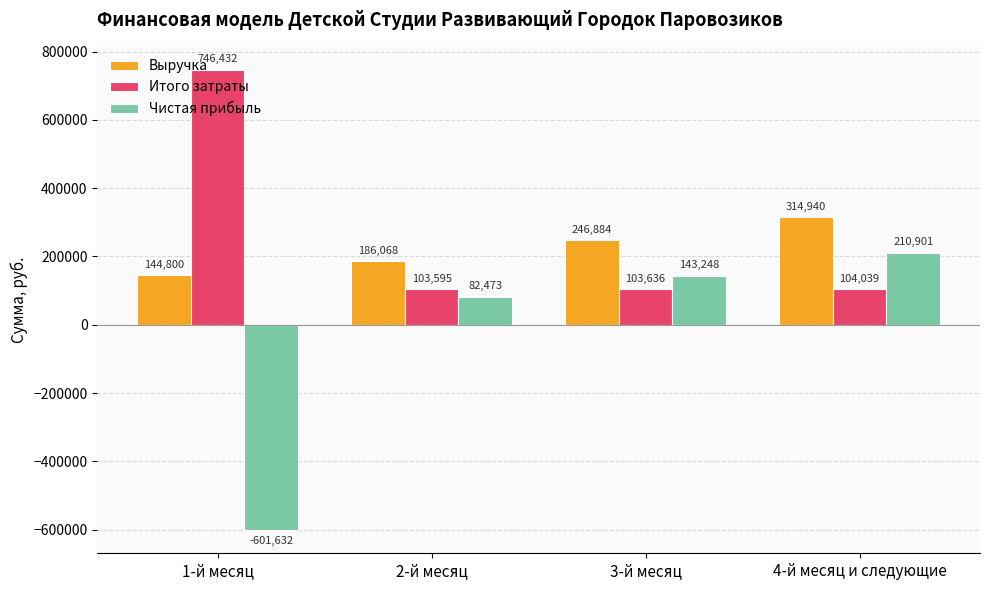

What value does the Чистая прибыль series have at 1-й месяц?

-601631.7